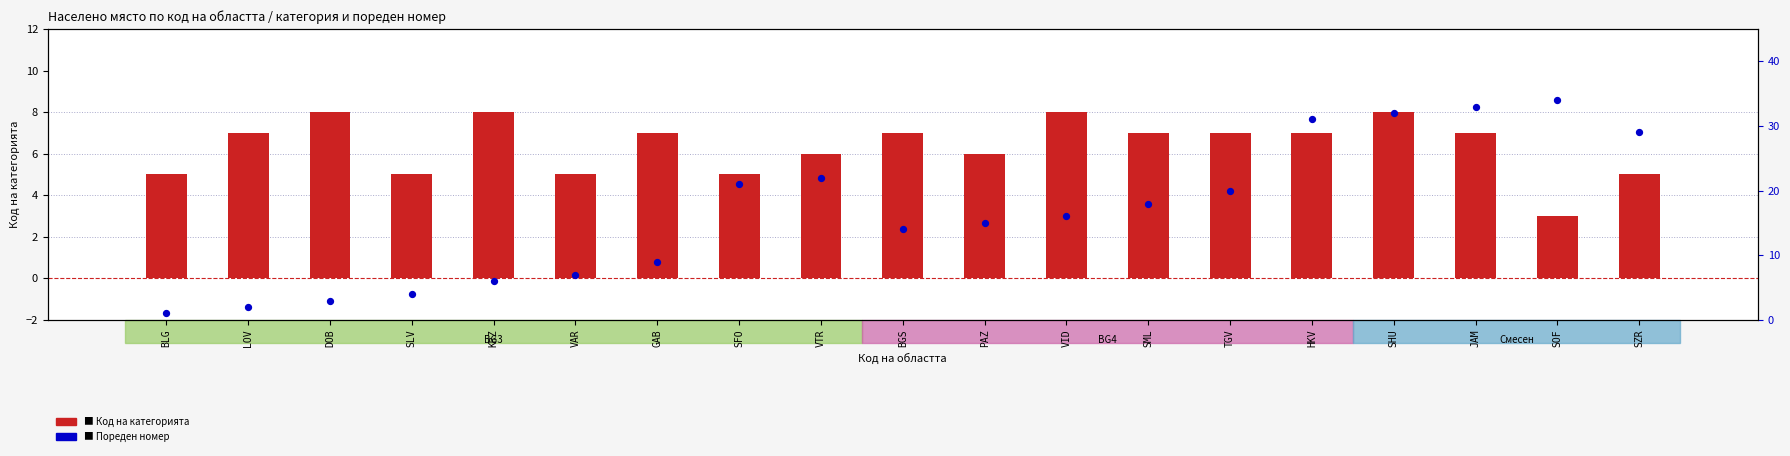

Which series has the largest total across all categories?

Пореден номер